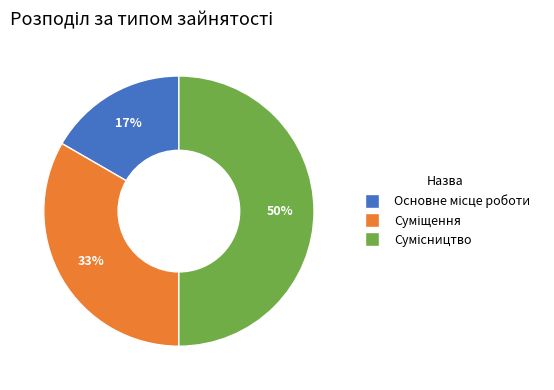

To the nearest percent, what is the average slice percentage?

33%